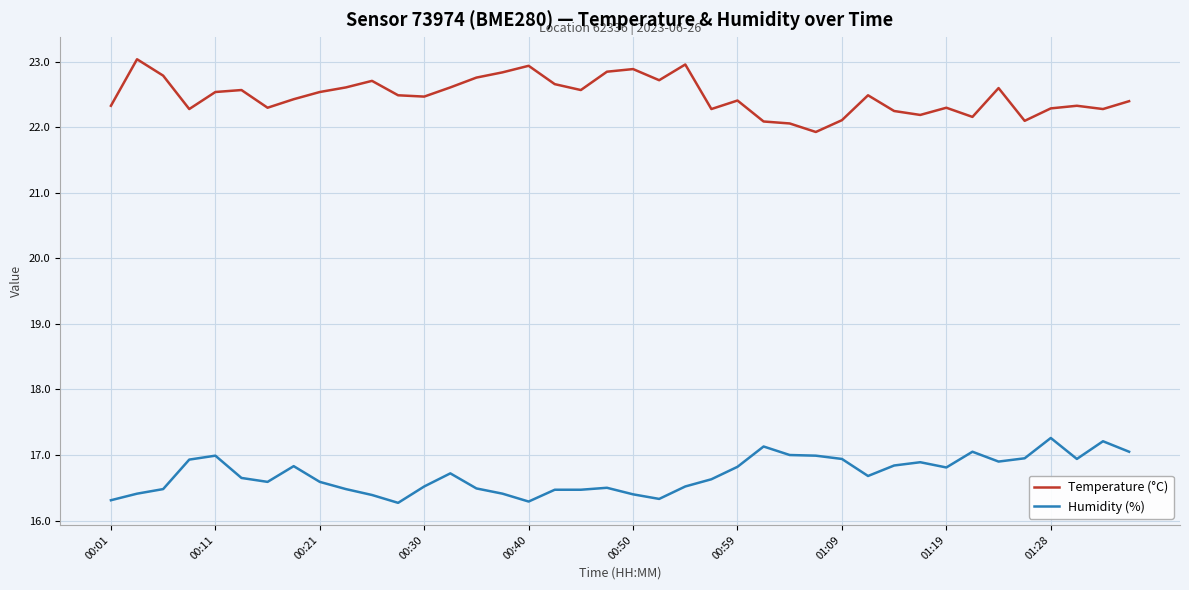

What is the smallest value displayed?

16.3